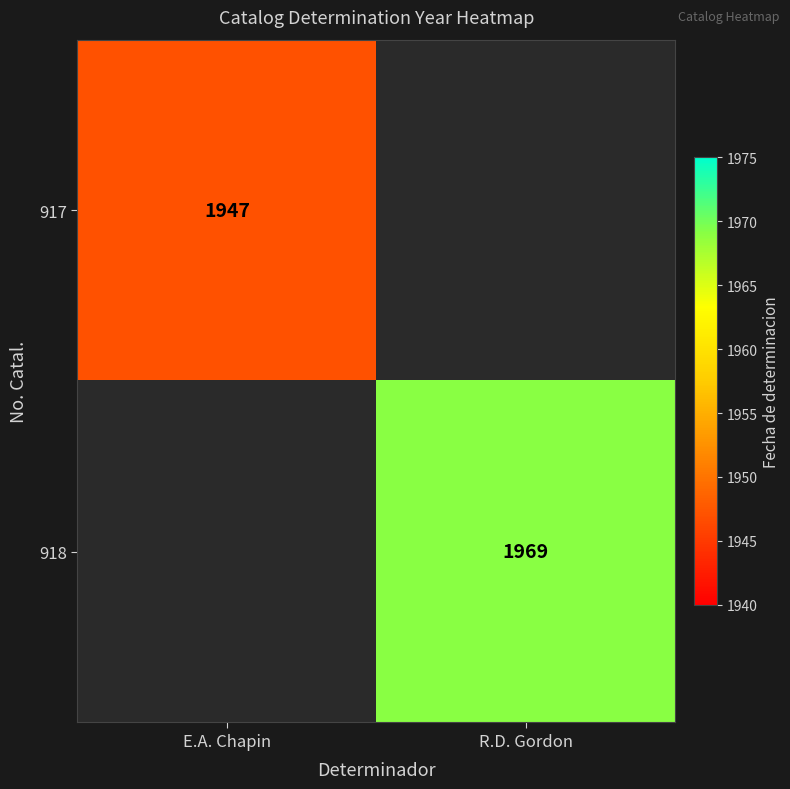

The 918 series shows 1065 at R.D. Gordon. True or false?

False